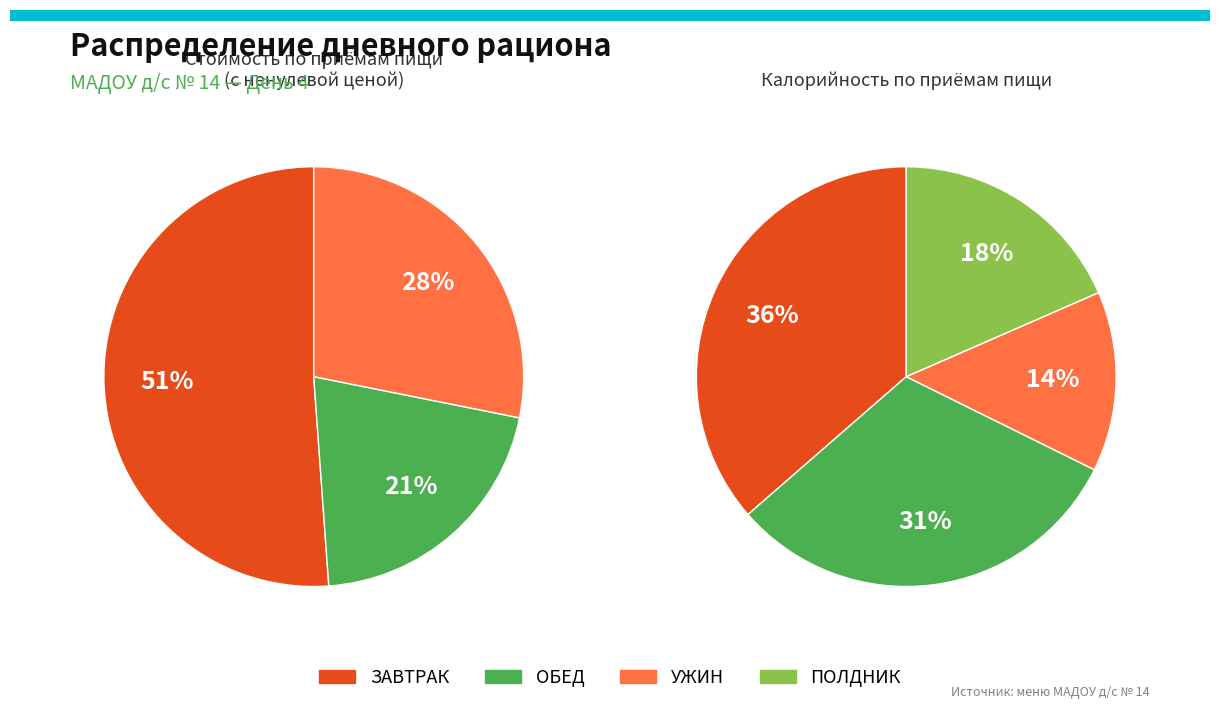

What is the largest slice in the pie chart?

ЗАВТРАК